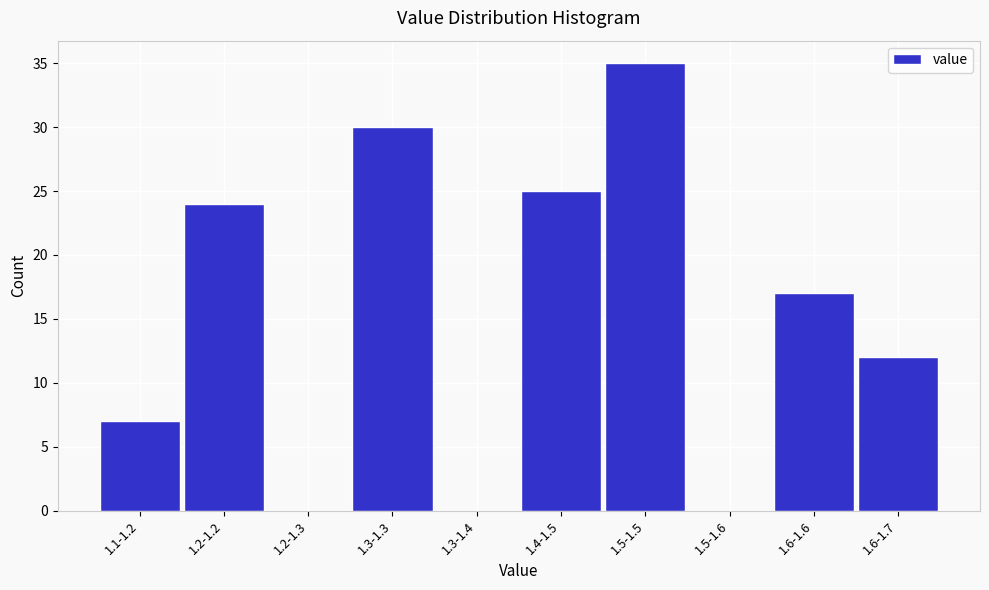

Reading left to right, extract all data points from this chart.

1.1-1.2=7	1.2-1.2=24	1.2-1.3=0	1.3-1.3=30	1.3-1.4=0	1.4-1.5=25	1.5-1.5=35	1.5-1.6=0	1.6-1.6=17	1.6-1.7=12